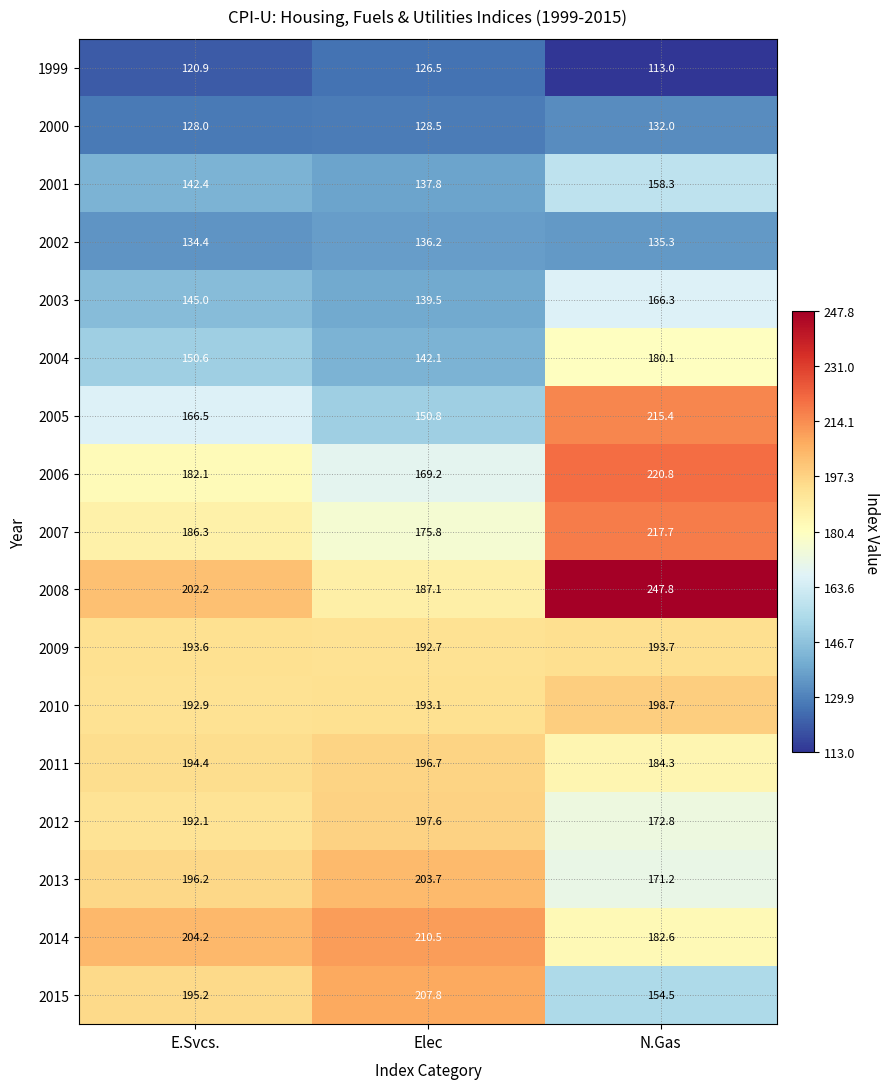

List the series in order of their peak value, lowest first.

1999, 2000, 2002, 2001, 2003, 2004, 2009, 2011, 2012, 2010, 2013, 2015, 2014, 2005, 2007, 2006, 2008